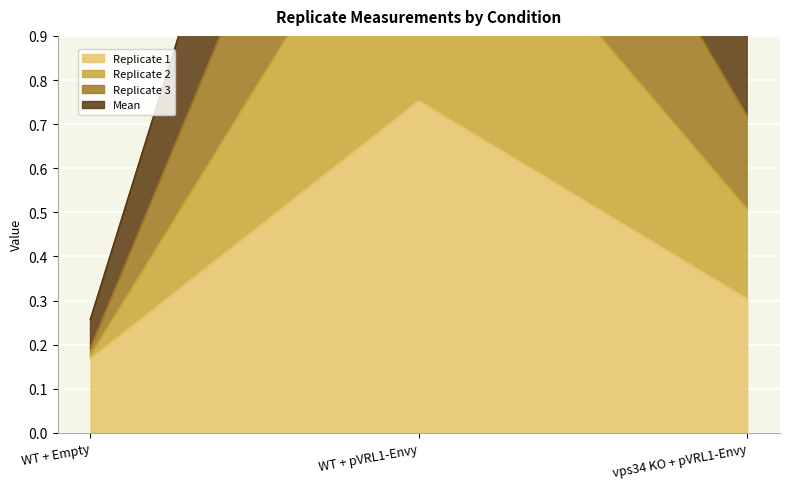

Rank the series by their maximum value, from highest to lowest.

Replicate 3, Replicate 2, Mean, Replicate 1